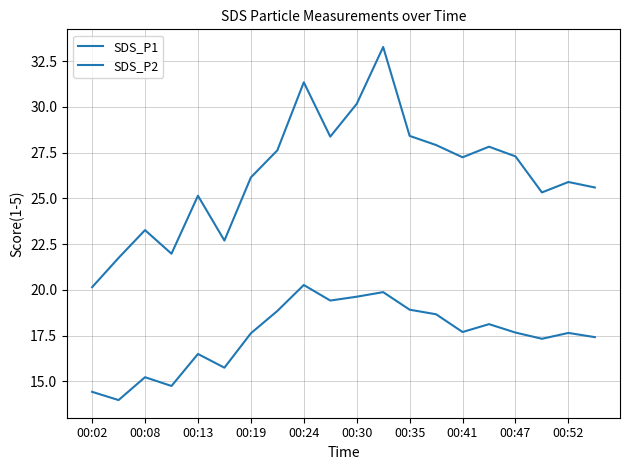

Reading left to right, list all the values displayed in this chart.

SDS_P1: 20.1	21.8	23.3	22.0	25.1	22.7	26.1	27.6	31.4	28.4	30.2	33.3	28.4	27.9	27.2	27.8	27.3	25.3	25.9	25.6
SDS_P2: 14.4	14.0	15.2	14.8	16.5	15.8	17.6	18.9	20.3	19.4	19.6	19.9	18.9	18.7	17.7	18.1	17.7	17.3	17.6	17.4